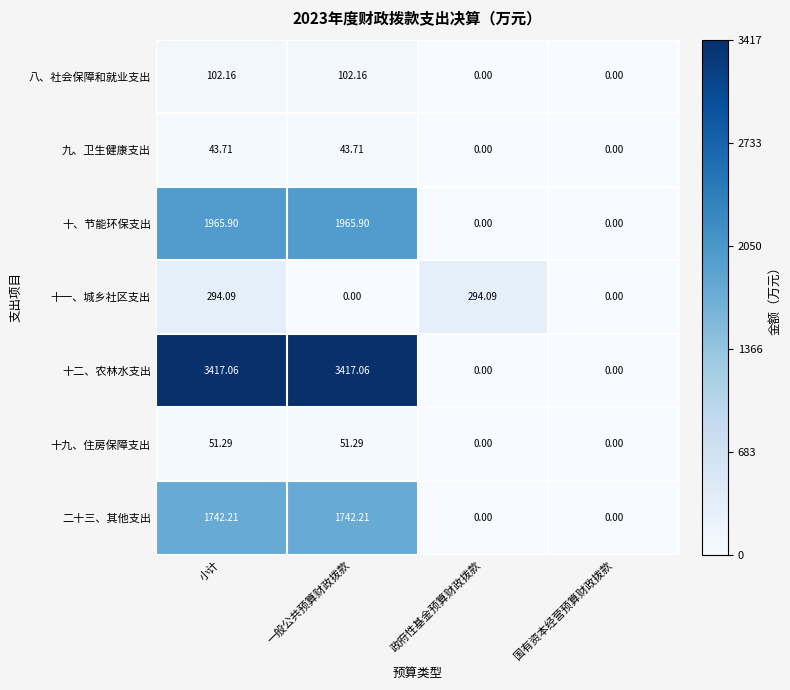

At which label does 十二、农林水支出 first exceed 3417?

小计